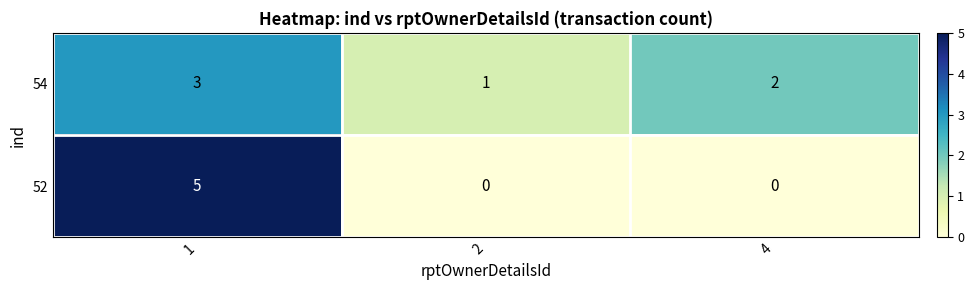

Rank the series by their maximum value, from lowest to highest.

54, 52